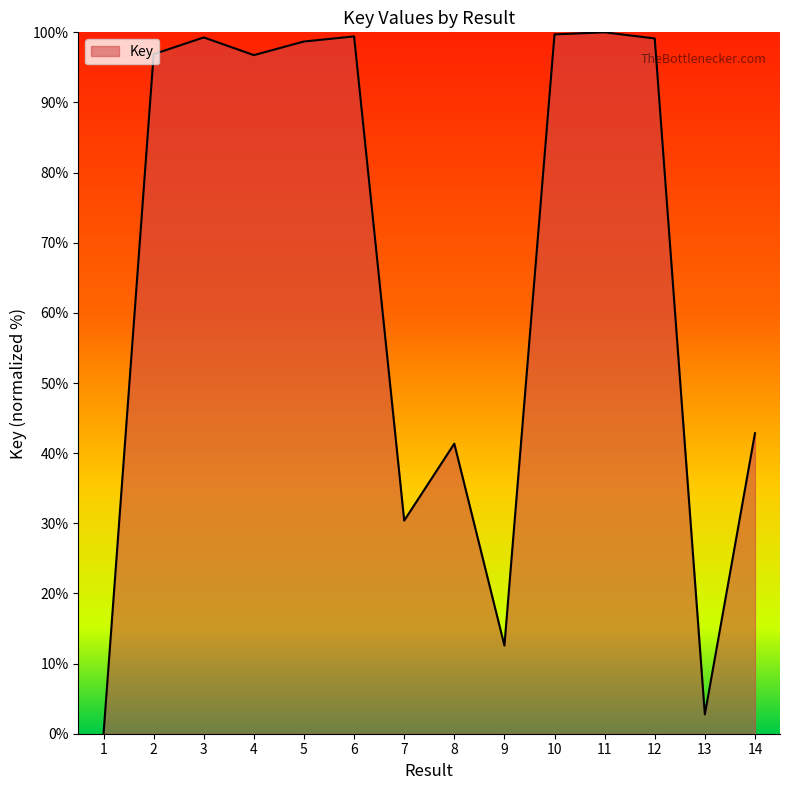

Is it true that the value at 5 is 98.7?

True